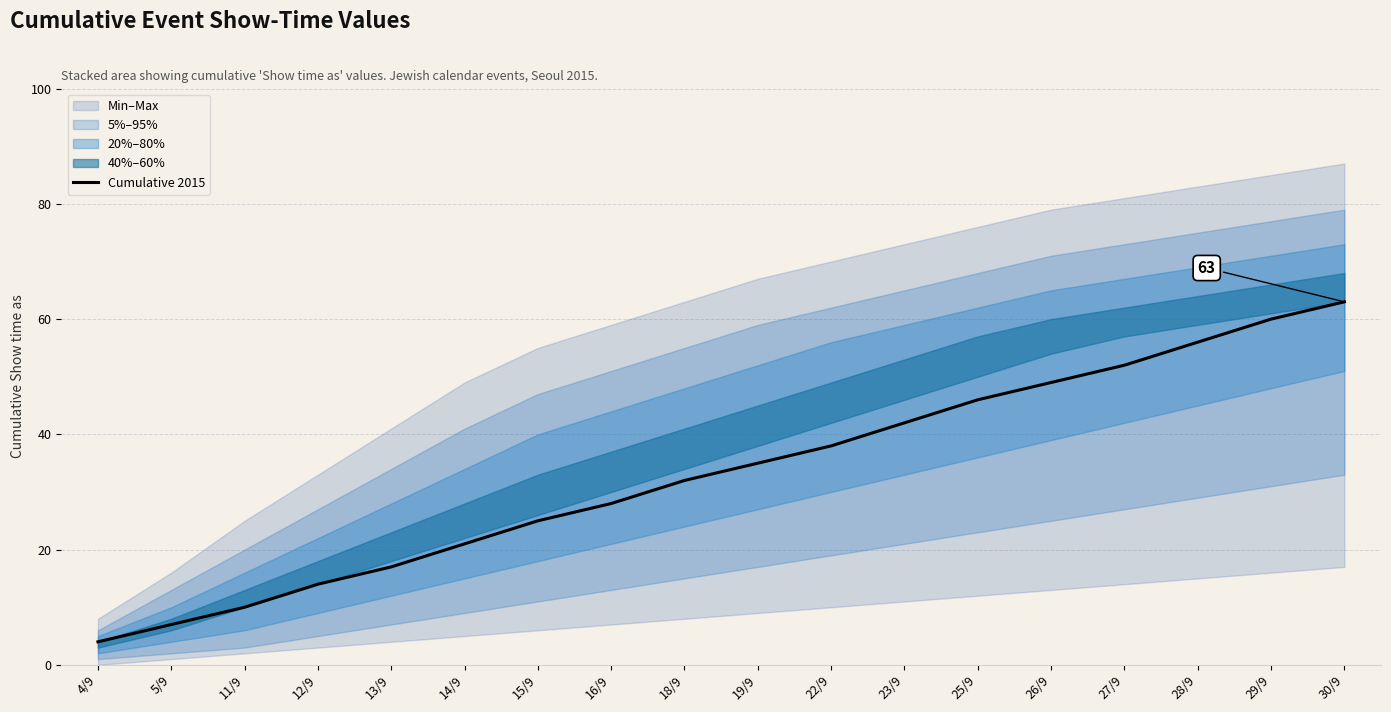

What is the average value?

33